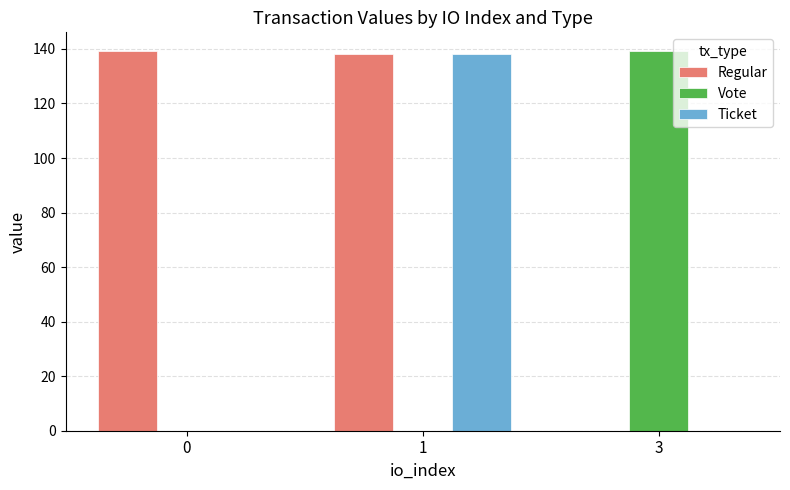

At which category is the sum across all series the highest?

1